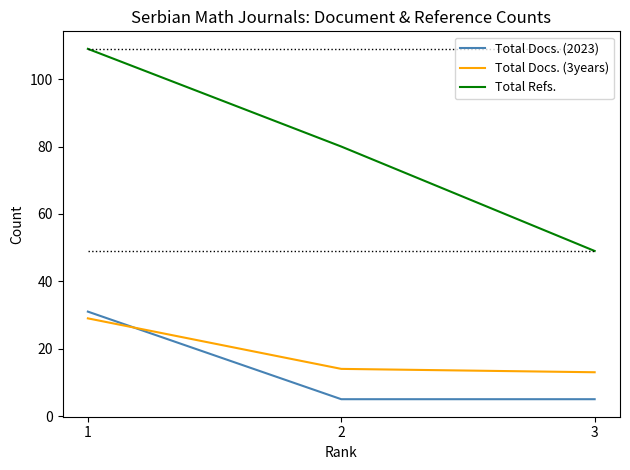

Does the chart display data point markers on the line(s)?

No